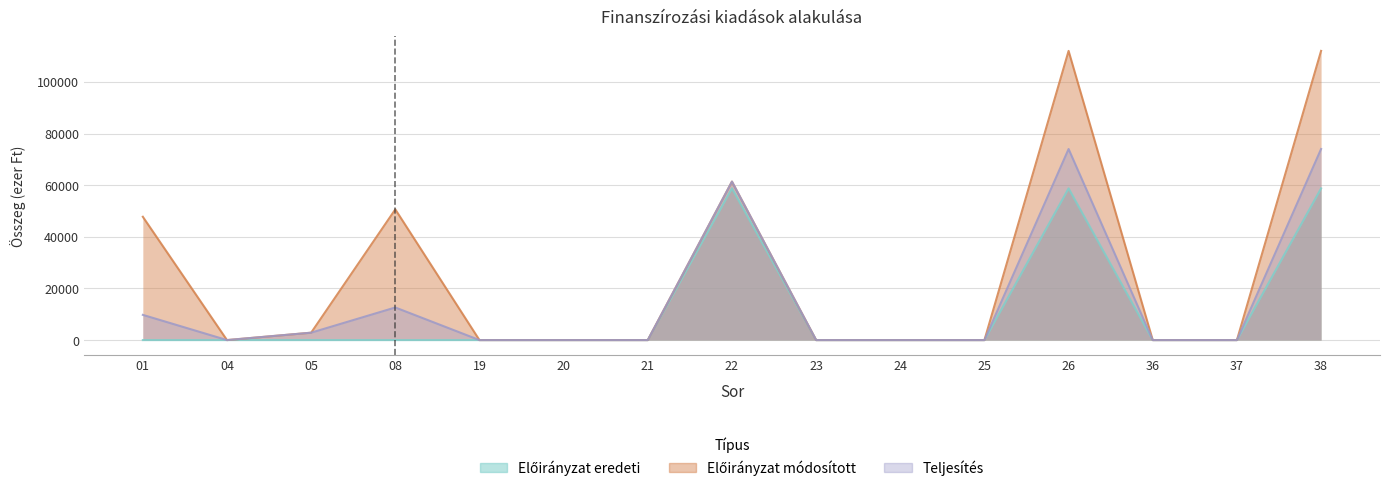

Rank the series by their maximum value, from highest to lowest.

Előirányzat módosított, Teljesítés, Előirányzat eredeti